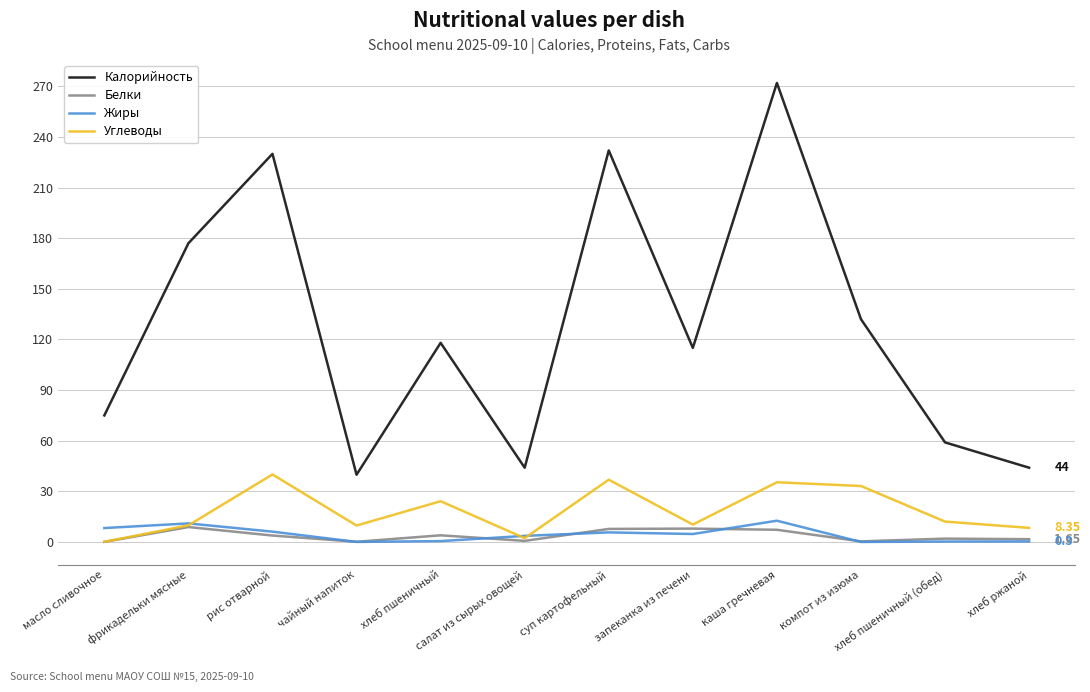

What is the lowest value of the Калорийность series?

39.8